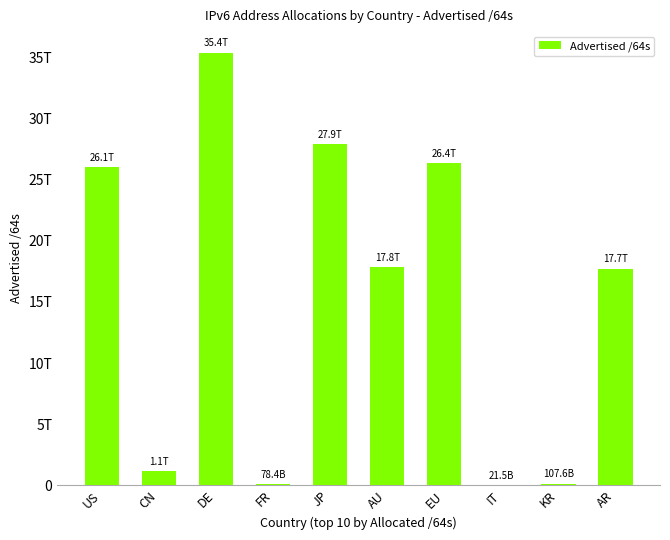

Which label corresponds to the smallest value in the chart?

IT